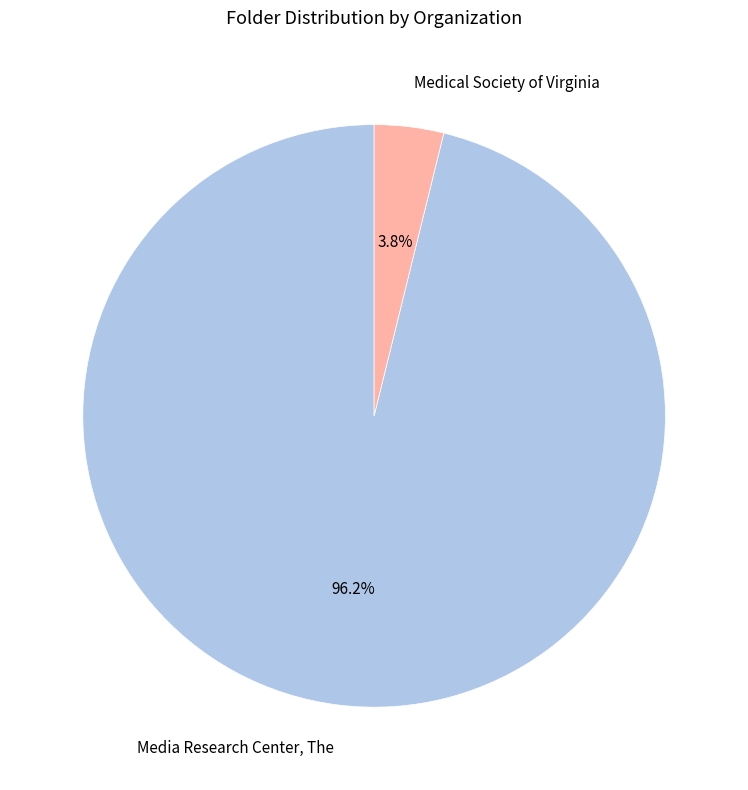

Is Medical Society of Virginia the majority of the pie?

No